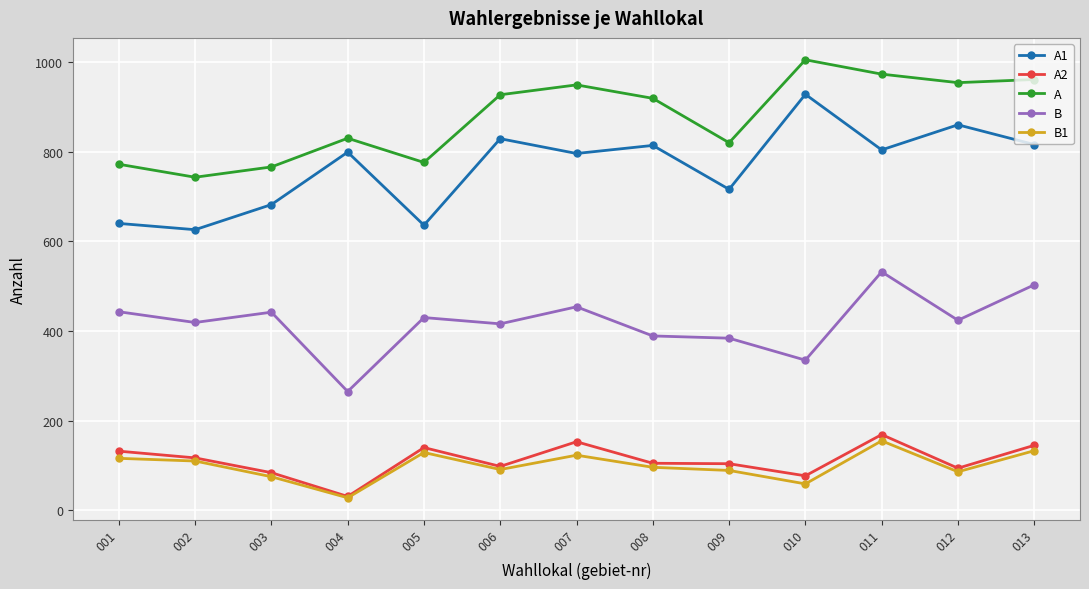

True or false: A1 and A2 intersect in this chart.

False